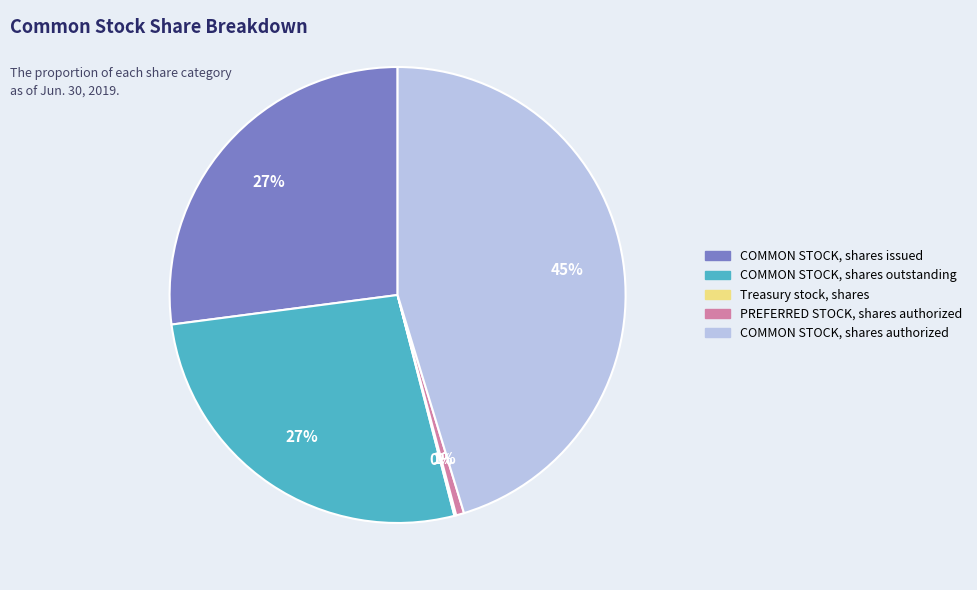

True or false: COMMON STOCK, shares authorized accounts for 60% of the total.

False